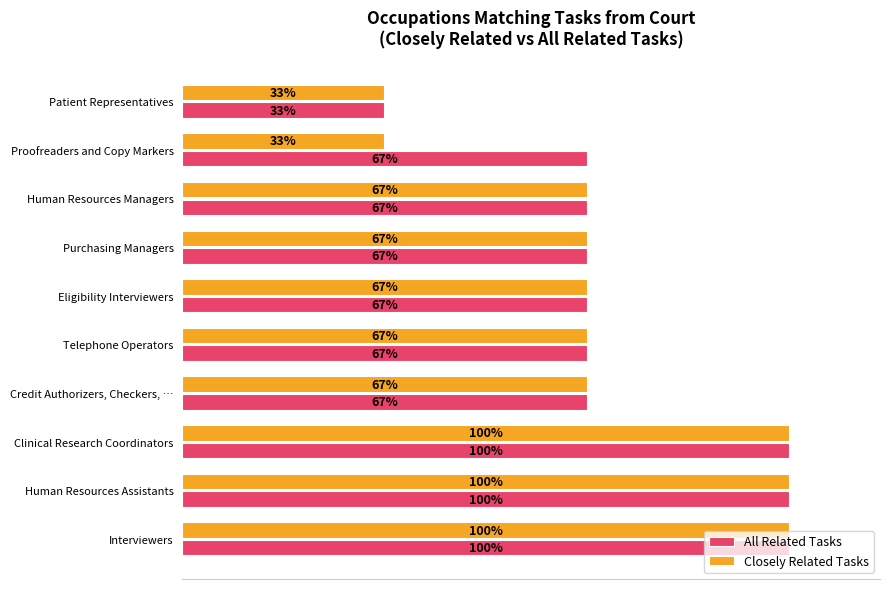

What are all the series names shown in the legend?

All Related Tasks, Closely Related Tasks